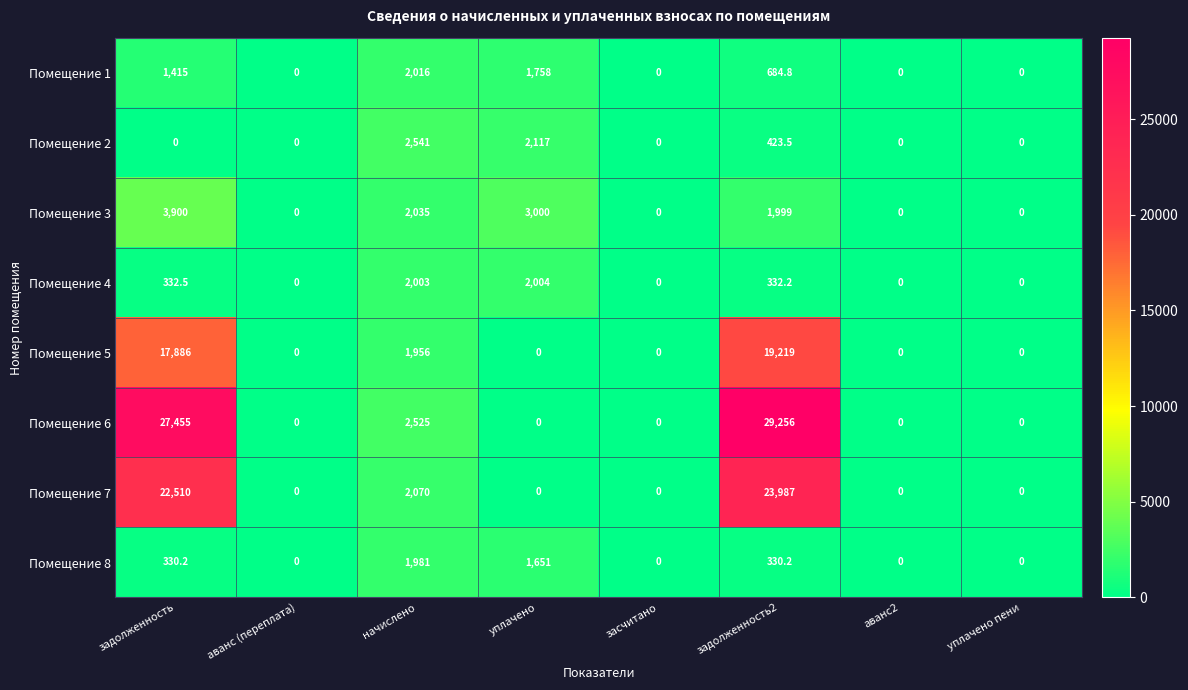

What is the difference between the maximum and minimum values in the Помещение 1 series?

2016.0